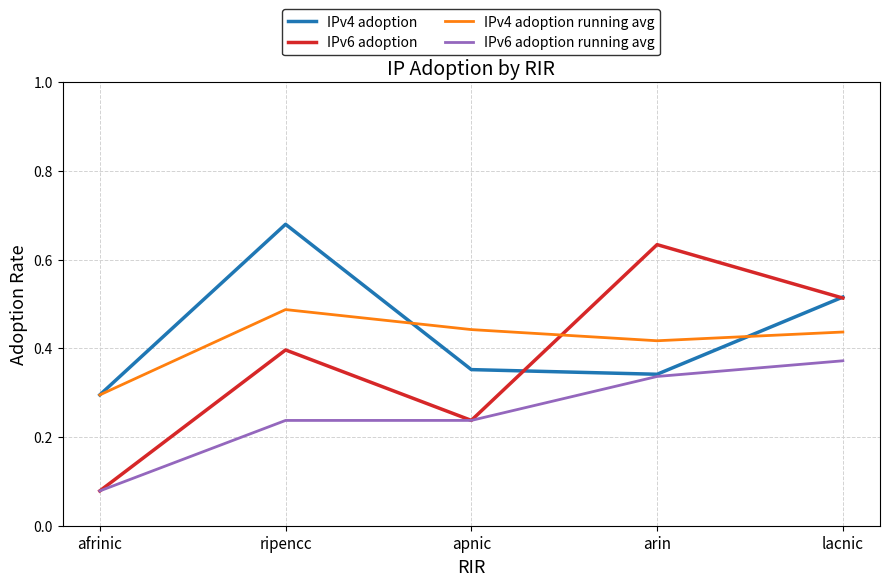

Which series ends up on top after the final intersection of IPv6 adoption and IPv4 adoption running avg?

IPv6 adoption